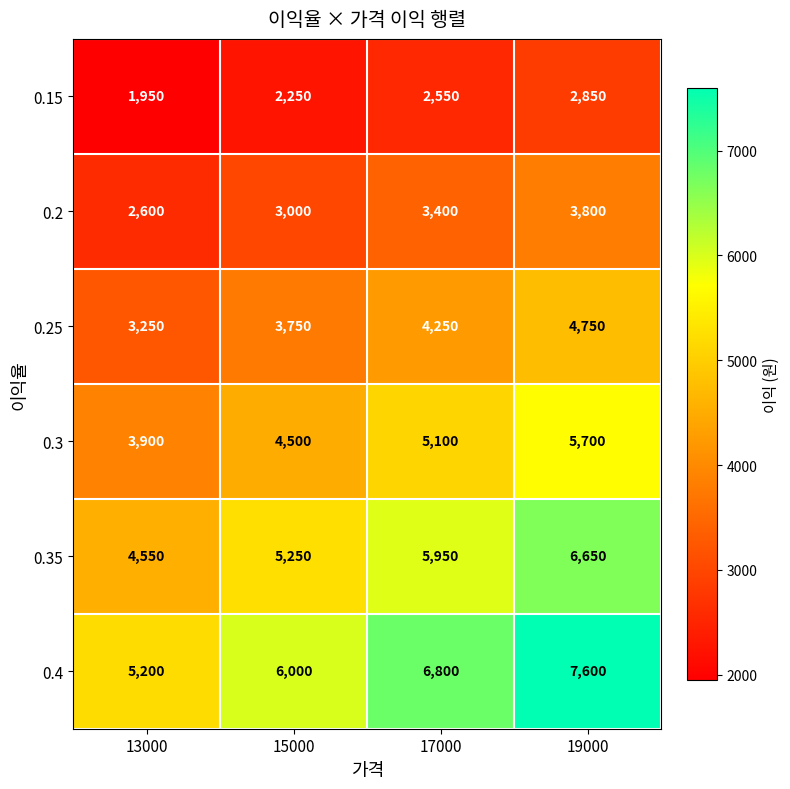

What is the difference between the 0.3 values at 13000 and 17000?

1200